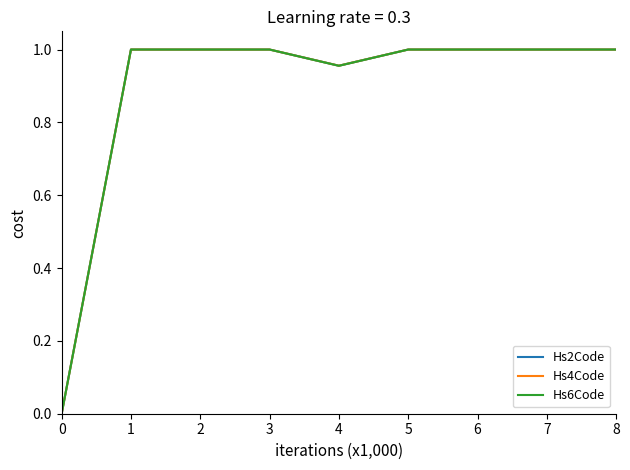

How many lines are shown in the chart?

3